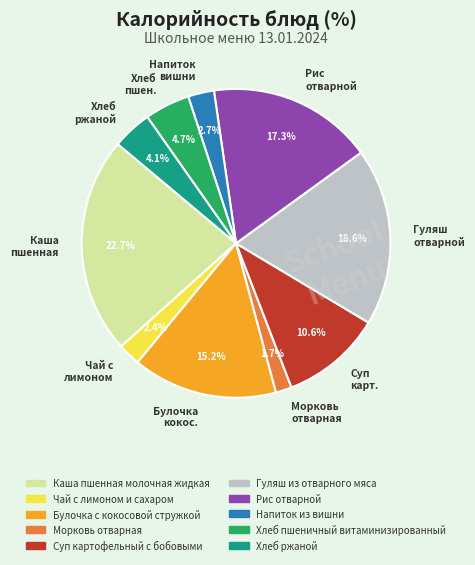

Count the number of slices in the pie.

10